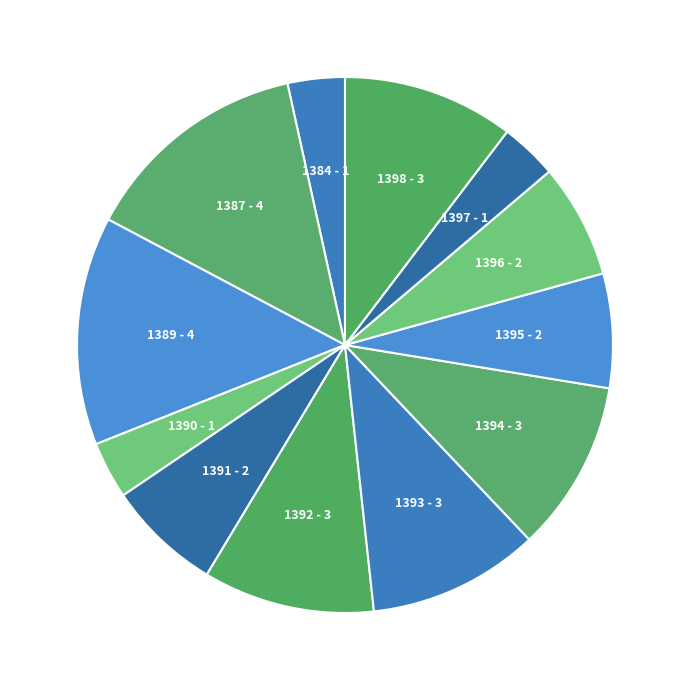

How many segments does this pie chart have?

12